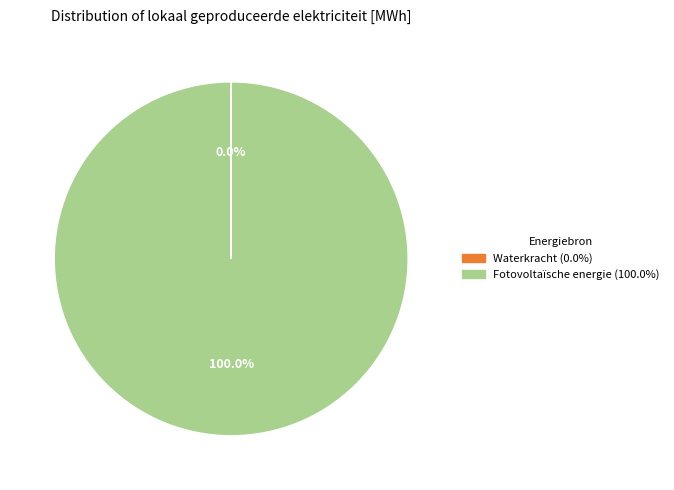

Is there any slice that represents more than half of the pie?

Yes